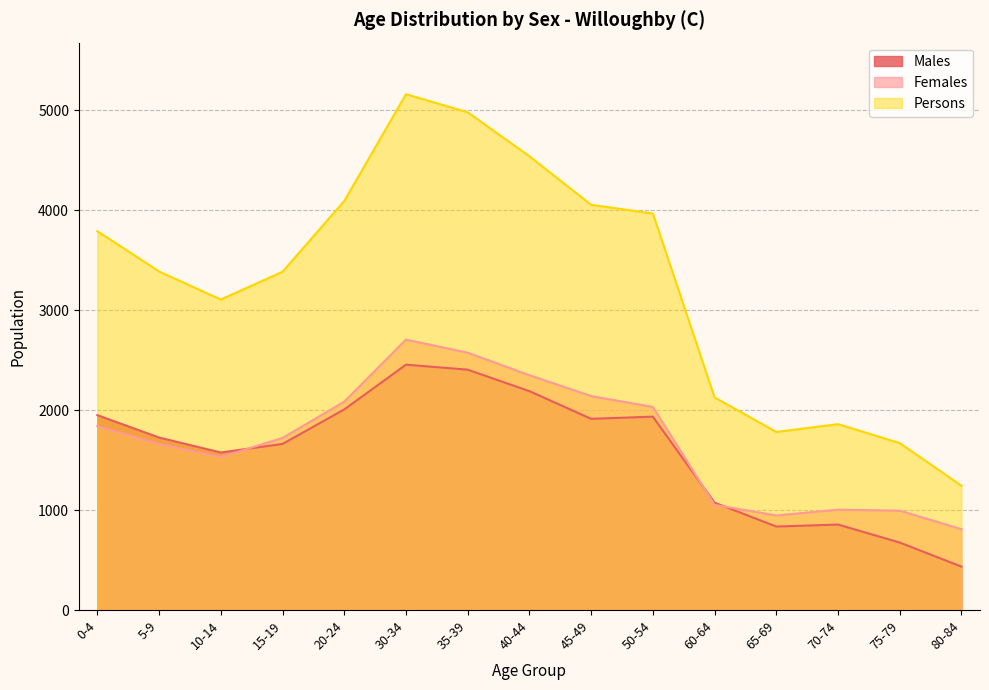

How many values in the Persons series are below 3389?

7